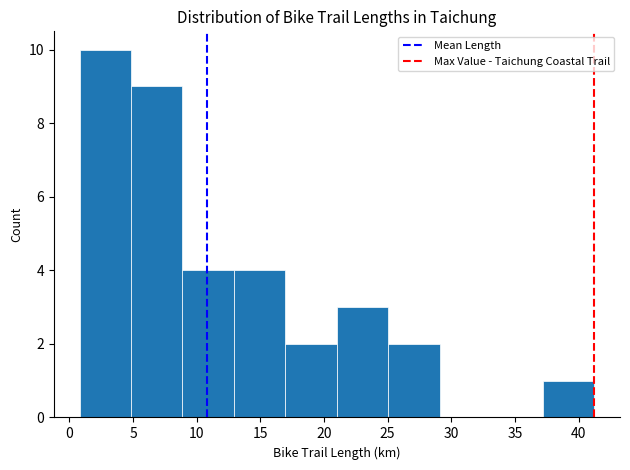

Which range on the x-axis has the tallest bar?

1 to 5